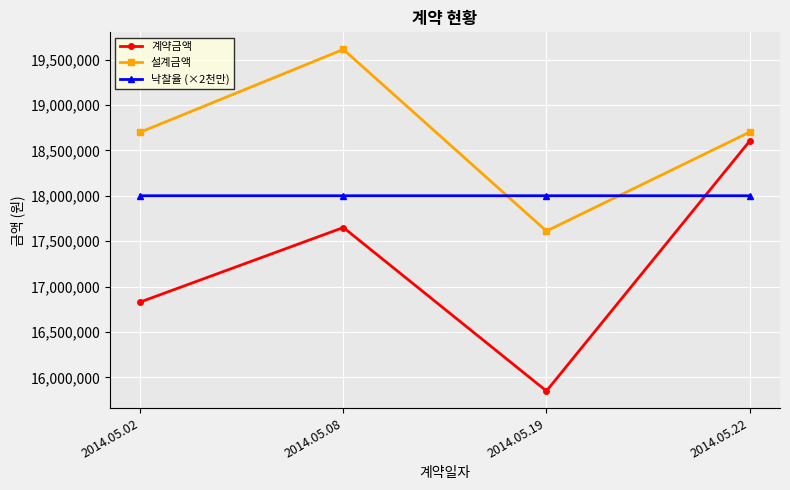

At which category does 계약금액 reach its first local valley?

2014.05.19